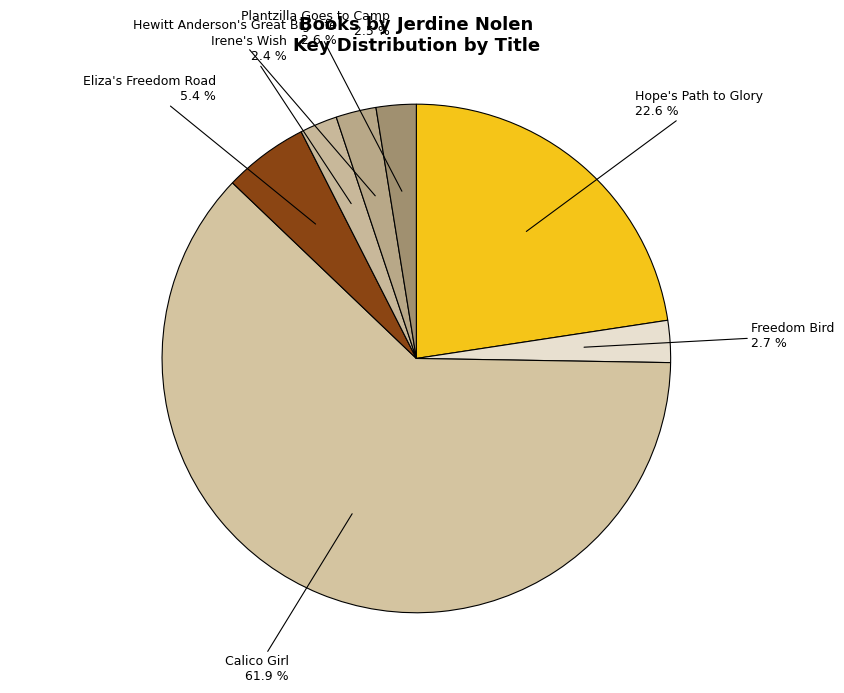

What is the ratio of the value at Hope's Path to Glory to the value at Eliza's Freedom Road?

4.2